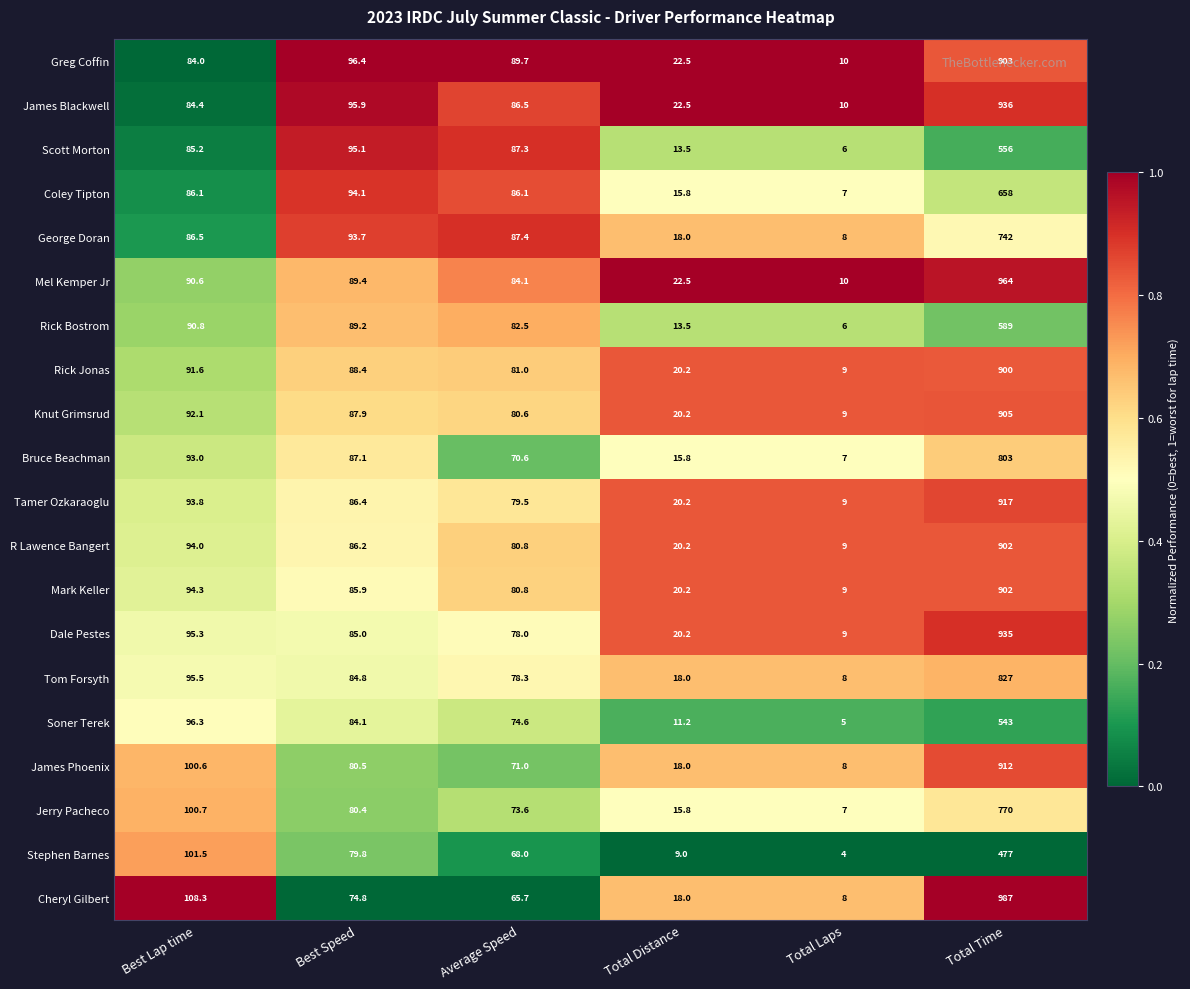

Which category has the highest value in the Coley Tipton series?

Total Time